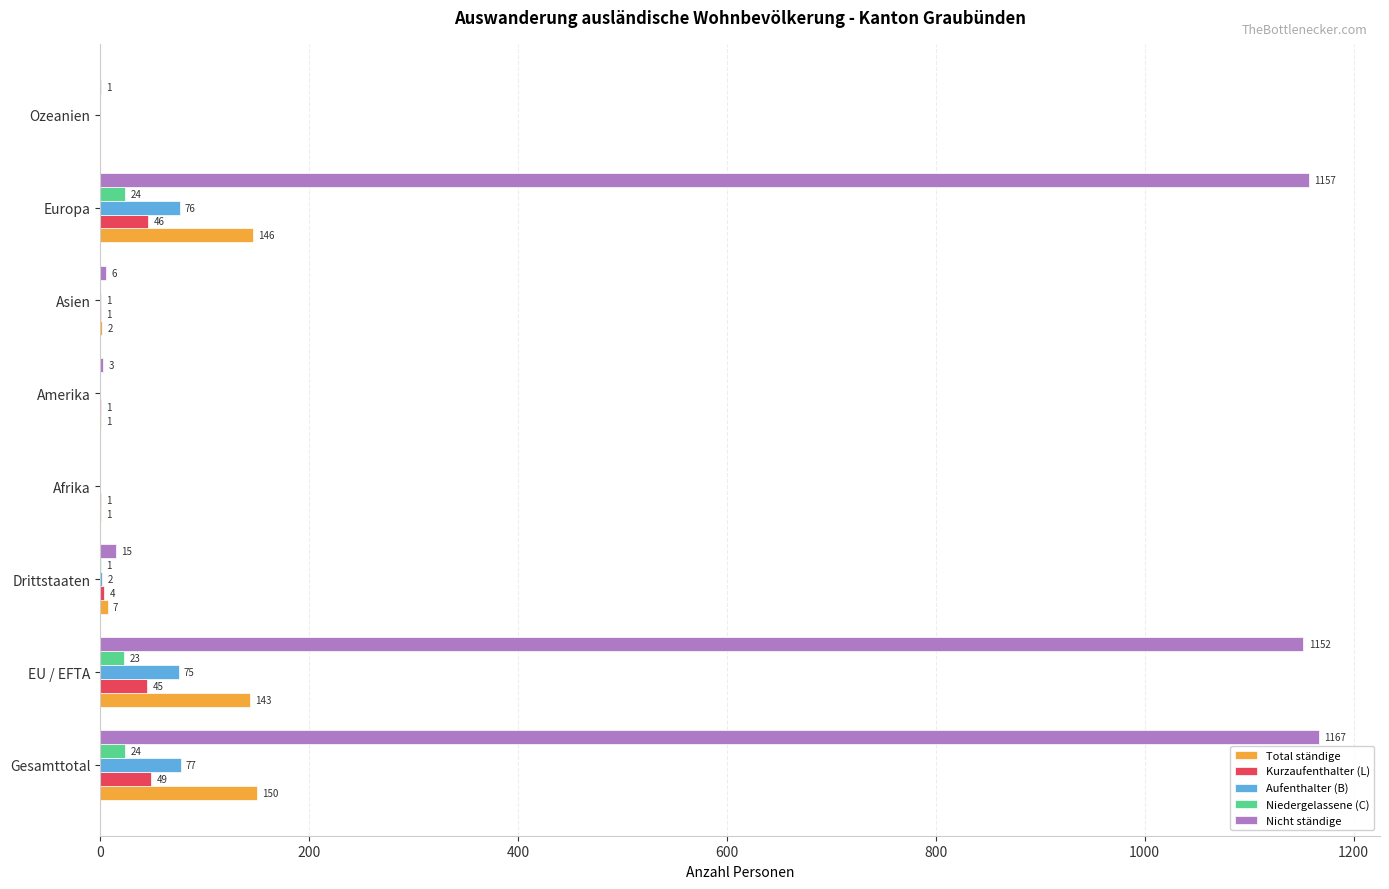

Which series changed the most between Gesamttotal and Ozeanien?

Nicht ständige